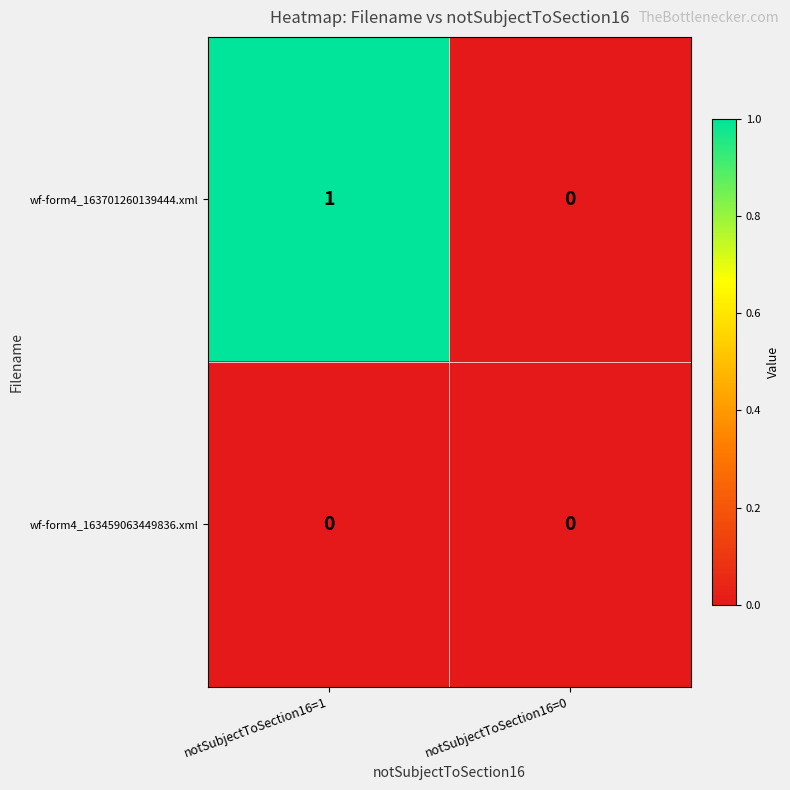

The value of wf-form4_163701260139444.xml at notSubjectToSection16=1 is 2. True or false?

False